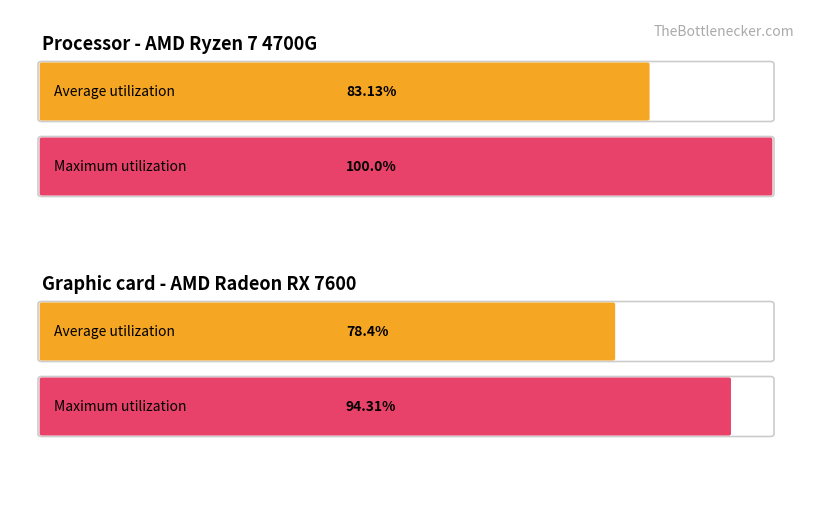

Rank the series by their maximum value, from highest to lowest.

Maximum utilization, Average utilization